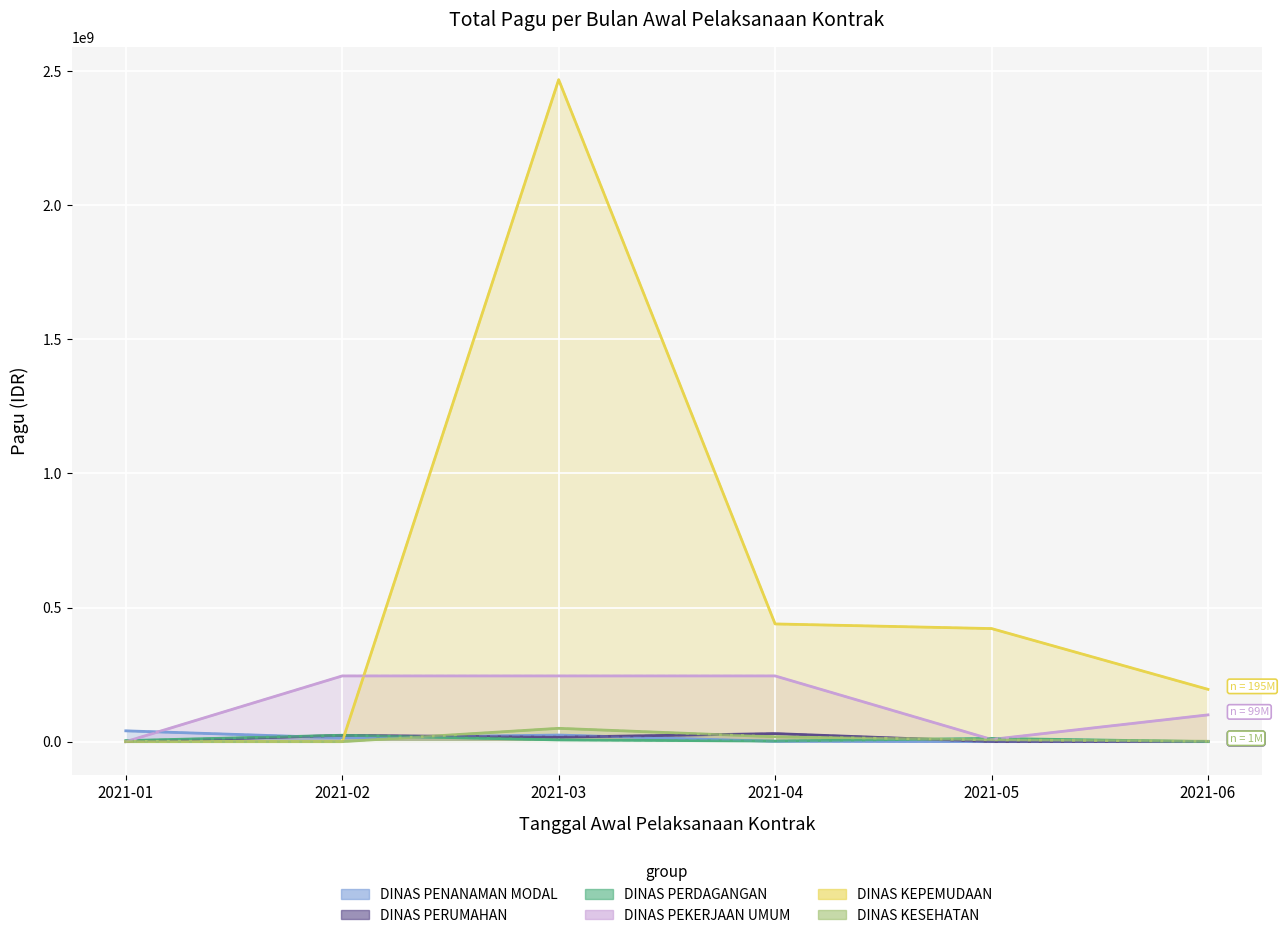

How many interior local peaks does the DINAS PERUMAHAN series have?

2